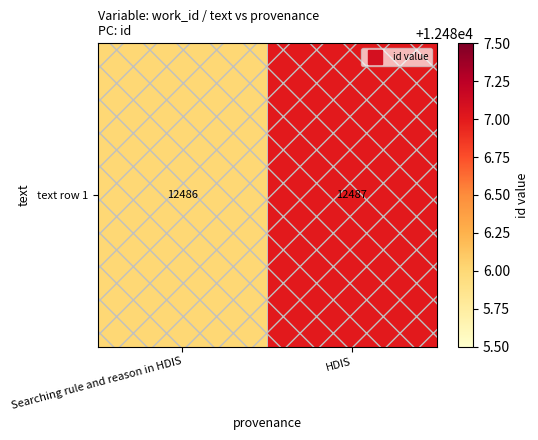

Is it true that the value at HDIS is 6057?

False